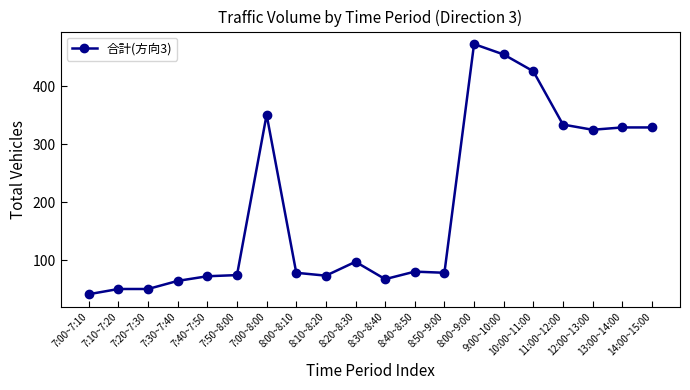

What is the smallest value displayed?

41